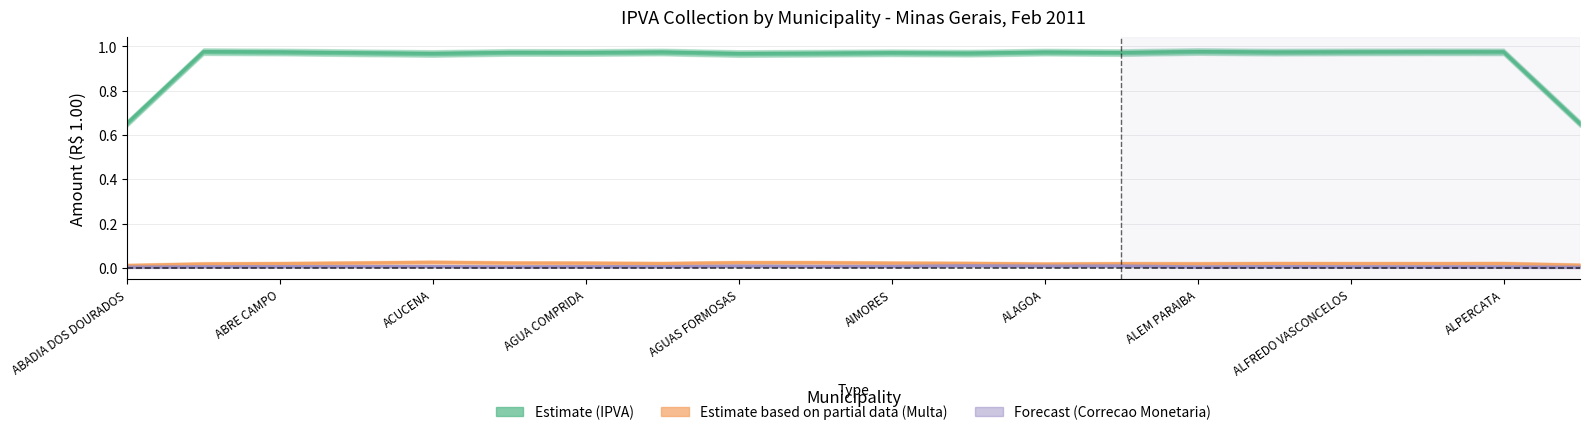

Which series changed the most between AGUAS FORMOSAS and ALPERCATA?

IPVA (Estimate)